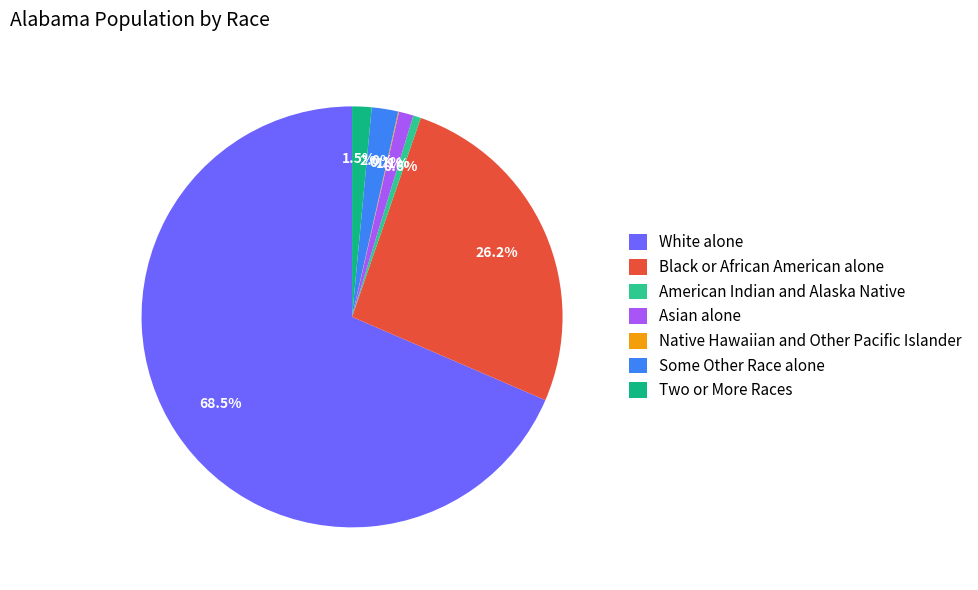

To the nearest percent, what is the difference between the Black or African American alone and American Indian and Alaska Native slice percentages?

26%